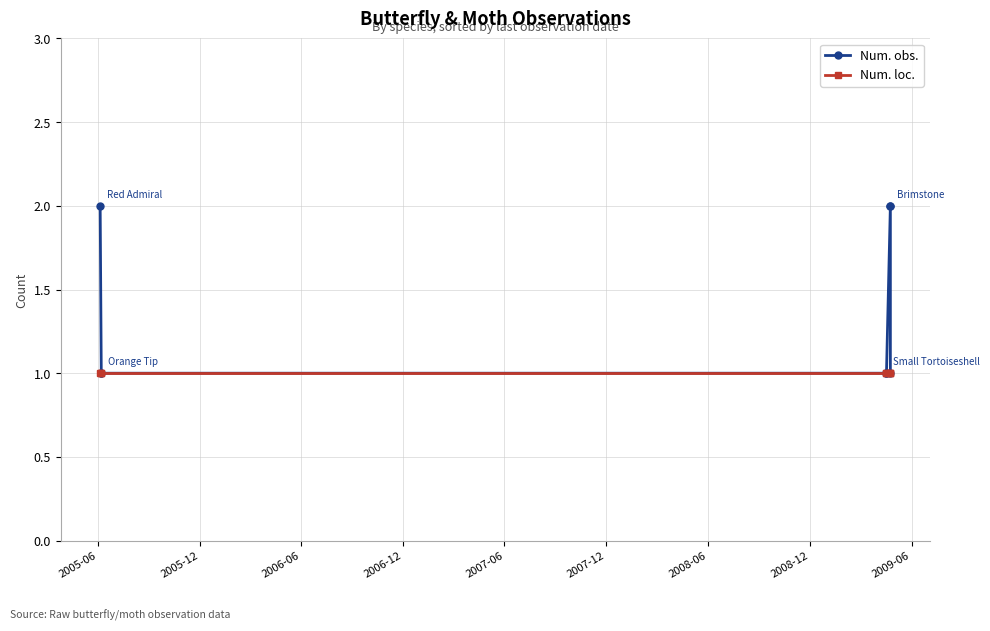

True or false: Num. obs. and Num. loc. intersect in this chart.

False